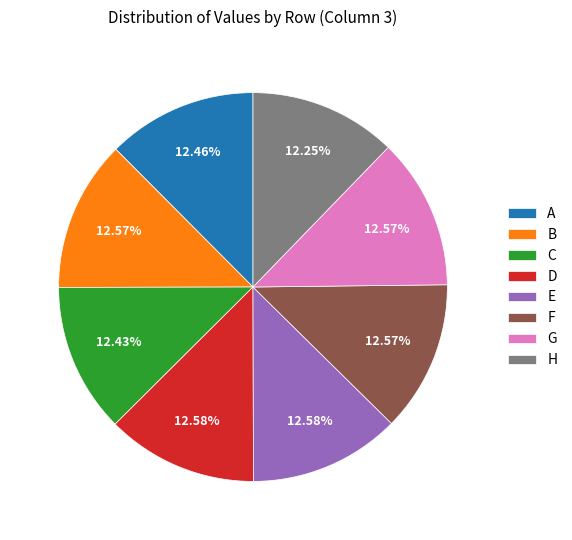

Is there a majority slice in this chart?

No